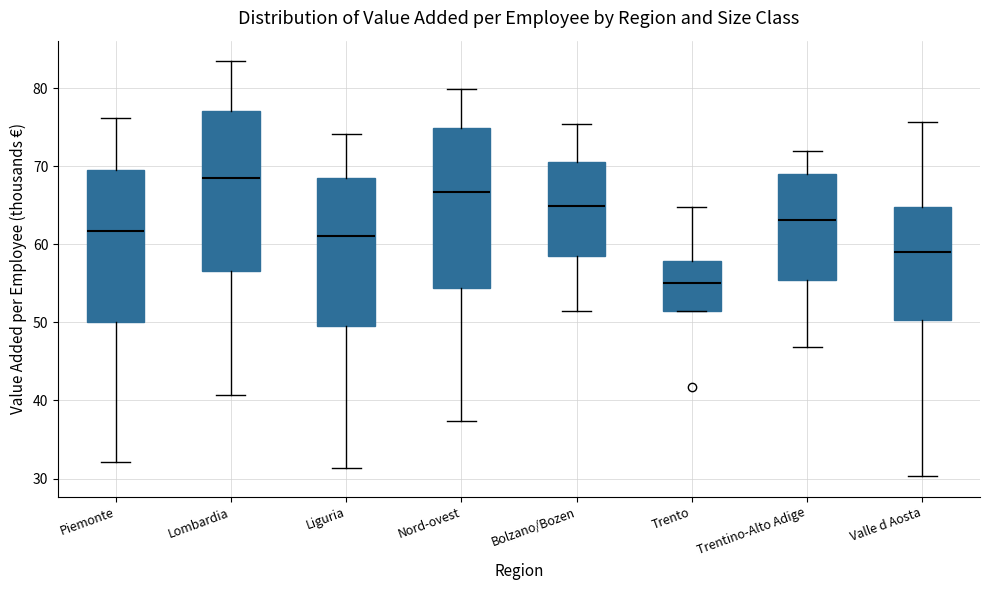

Where does the median line of the box for Trentino-Alto Adige sit on the y-axis? The values are not printed on the chart, so give them approximately, as read against the axis.

63